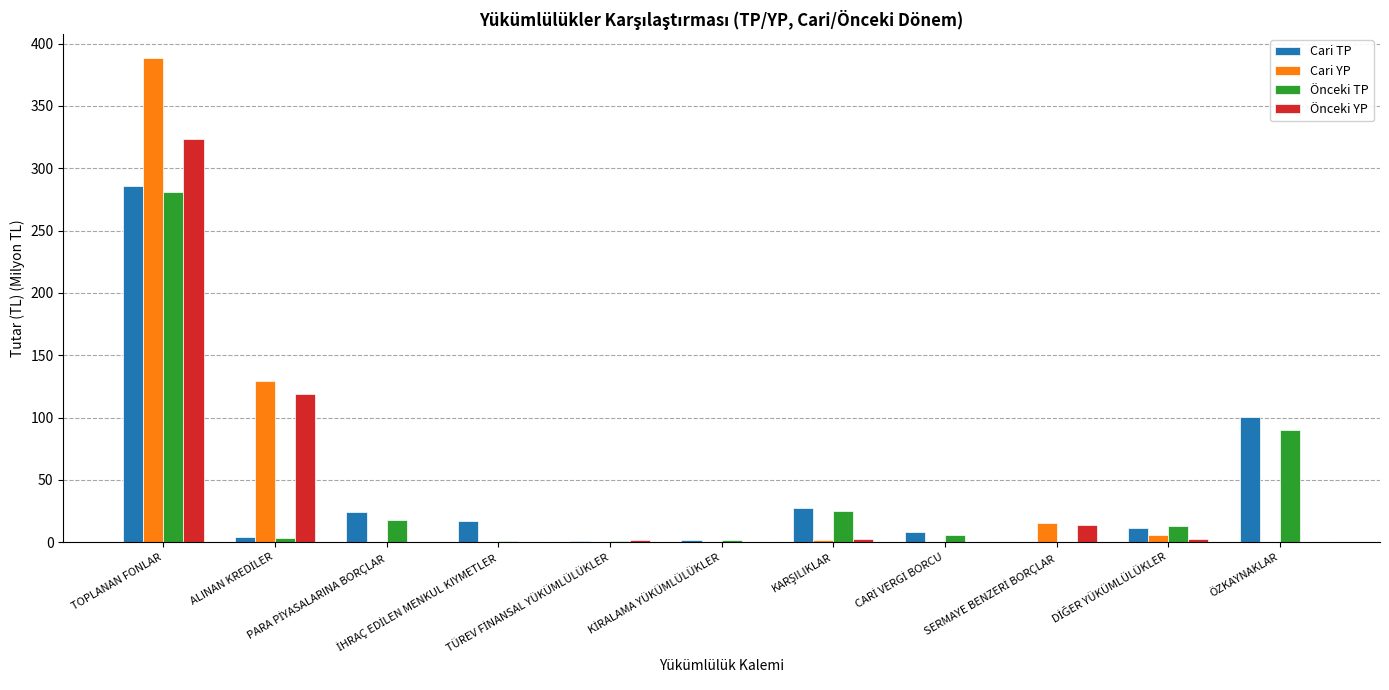

What value does the Önceki YP series have at TOPLANAN FONLAR?

323.3